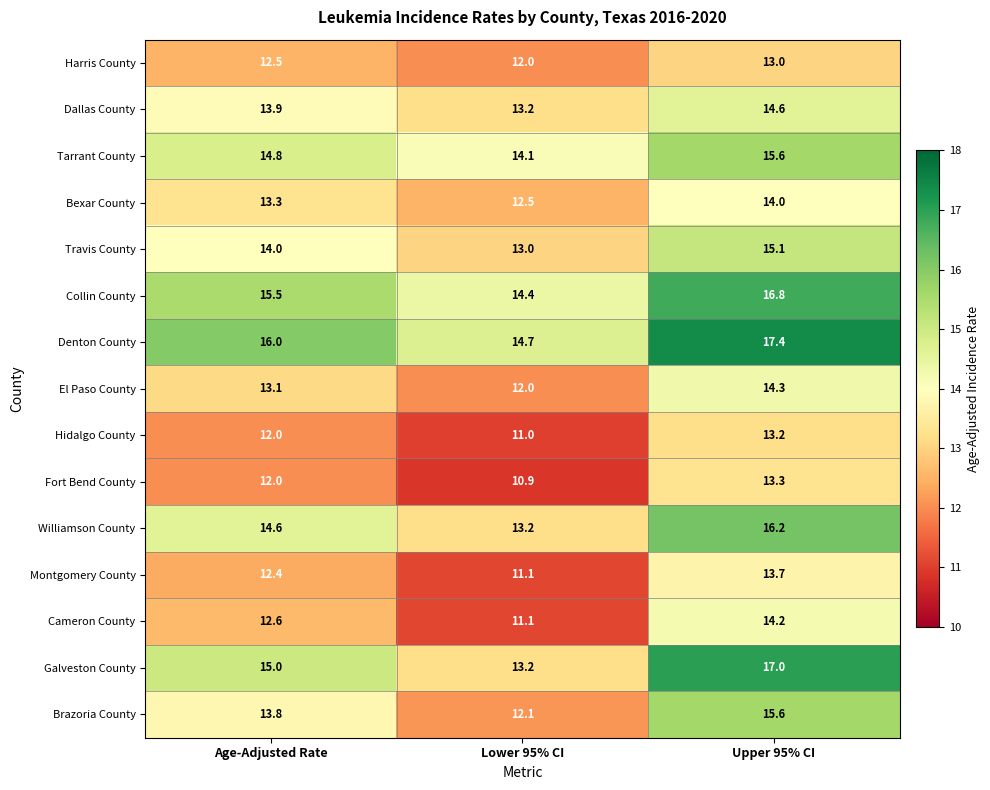

The El Paso County series shows 13.1 at Age-Adjusted Rate. True or false?

True